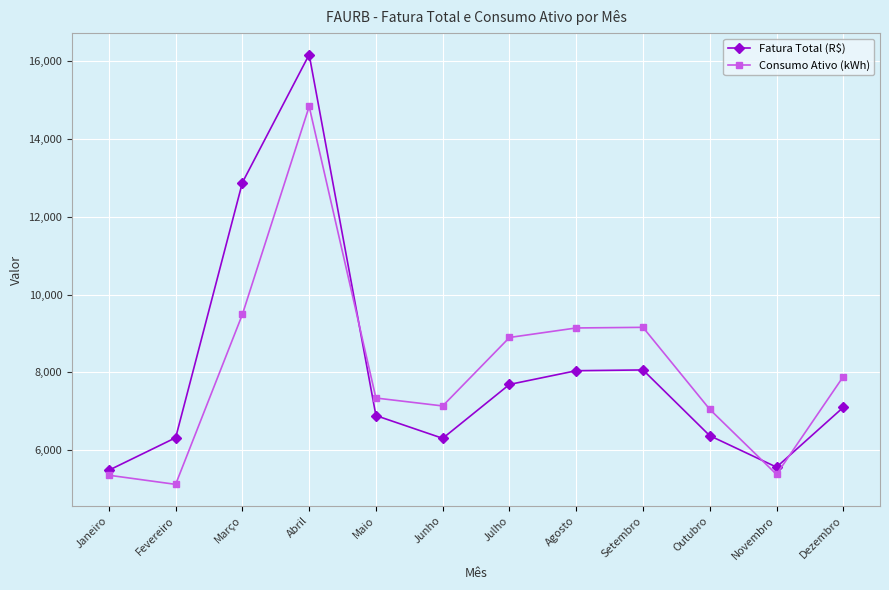

True or false: Consumo Ativo (kWh) and Fatura Total (R$) cross at least once.

True